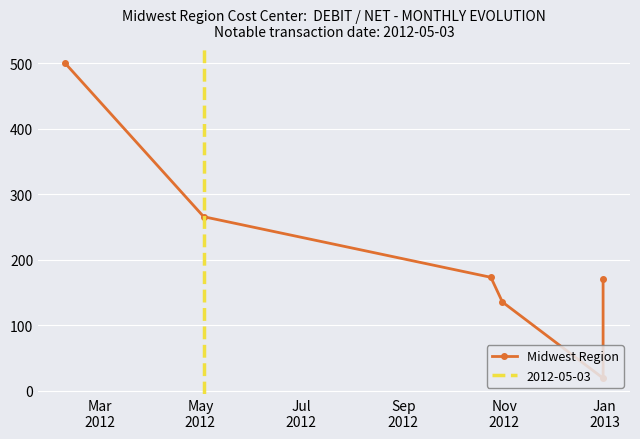

How many lines are shown in the chart?

1